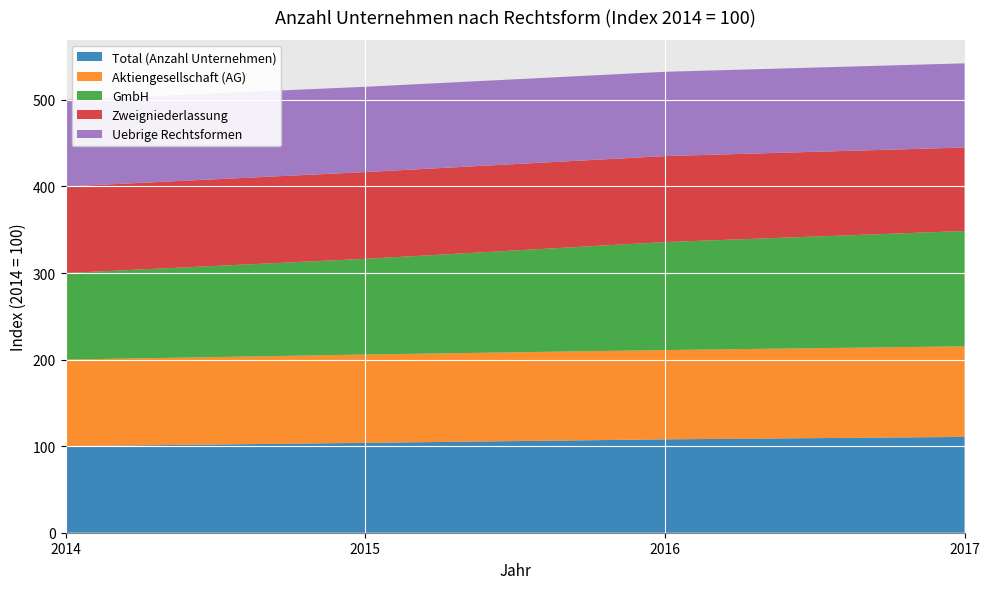

Reading left to right, list all the values displayed in this chart.

Total (Anzahl Unternehmen): 100.0	103.8	107.9	110.7
Aktiengesellschaft (AG): 100.0	102.0	103.2	104.6
GmbH: 100.0	110.5	124.7	133.2
Zweigniederlassung: 100.0	100.2	99.3	96.5
Uebrige Rechtsformen: 100.0	98.5	97.4	97.2